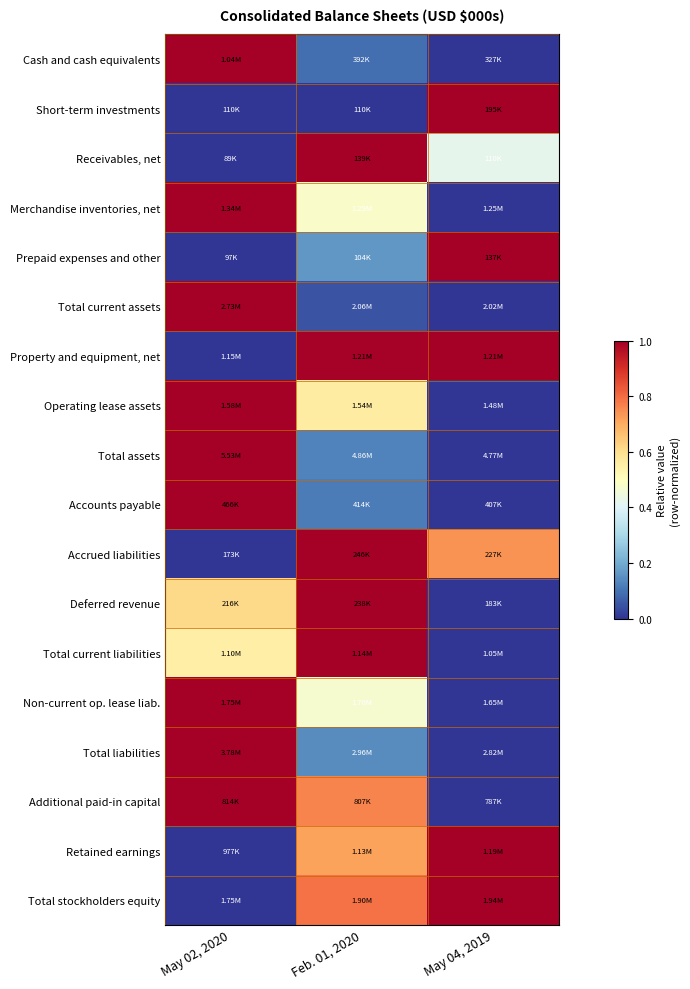

Reading right to left, list all the values displayed in this chart.

Cash and cash equivalents: May 04, 2019=0.0	Feb. 01, 2020=0.1	May 02, 2020=1.0
Short-term investments: May 04, 2019=1.0	Feb. 01, 2020=0.0	May 02, 2020=0.0
Receivables, net: May 04, 2019=0.4	Feb. 01, 2020=1.0	May 02, 2020=0.0
Merchandise inventories, net: May 04, 2019=0.0	Feb. 01, 2020=0.5	May 02, 2020=1.0
Prepaid expenses and other: May 04, 2019=1.0	Feb. 01, 2020=0.2	May 02, 2020=0.0
Total current assets: May 04, 2019=0.0	Feb. 01, 2020=0.1	May 02, 2020=1.0
Property and equipment, net: May 04, 2019=1.0	Feb. 01, 2020=1.0	May 02, 2020=0.0
Operating lease assets: May 04, 2019=0.0	Feb. 01, 2020=0.6	May 02, 2020=1.0
Total assets: May 04, 2019=0.0	Feb. 01, 2020=0.1	May 02, 2020=1.0
Accounts payable: May 04, 2019=0.0	Feb. 01, 2020=0.1	May 02, 2020=1.0
Accrued liabilities: May 04, 2019=0.7	Feb. 01, 2020=1.0	May 02, 2020=0.0
Deferred revenue: May 04, 2019=0.0	Feb. 01, 2020=1.0	May 02, 2020=0.6
Total current liabilities: May 04, 2019=0.0	Feb. 01, 2020=1.0	May 02, 2020=0.6
Non-current op. lease liab.: May 04, 2019=0.0	Feb. 01, 2020=0.5	May 02, 2020=1.0
Total liabilities: May 04, 2019=0.0	Feb. 01, 2020=0.1	May 02, 2020=1.0
Additional paid-in capital: May 04, 2019=0.0	Feb. 01, 2020=0.8	May 02, 2020=1.0
Retained earnings: May 04, 2019=1.0	Feb. 01, 2020=0.7	May 02, 2020=0.0
Total stockholders equity: May 04, 2019=1.0	Feb. 01, 2020=0.8	May 02, 2020=0.0